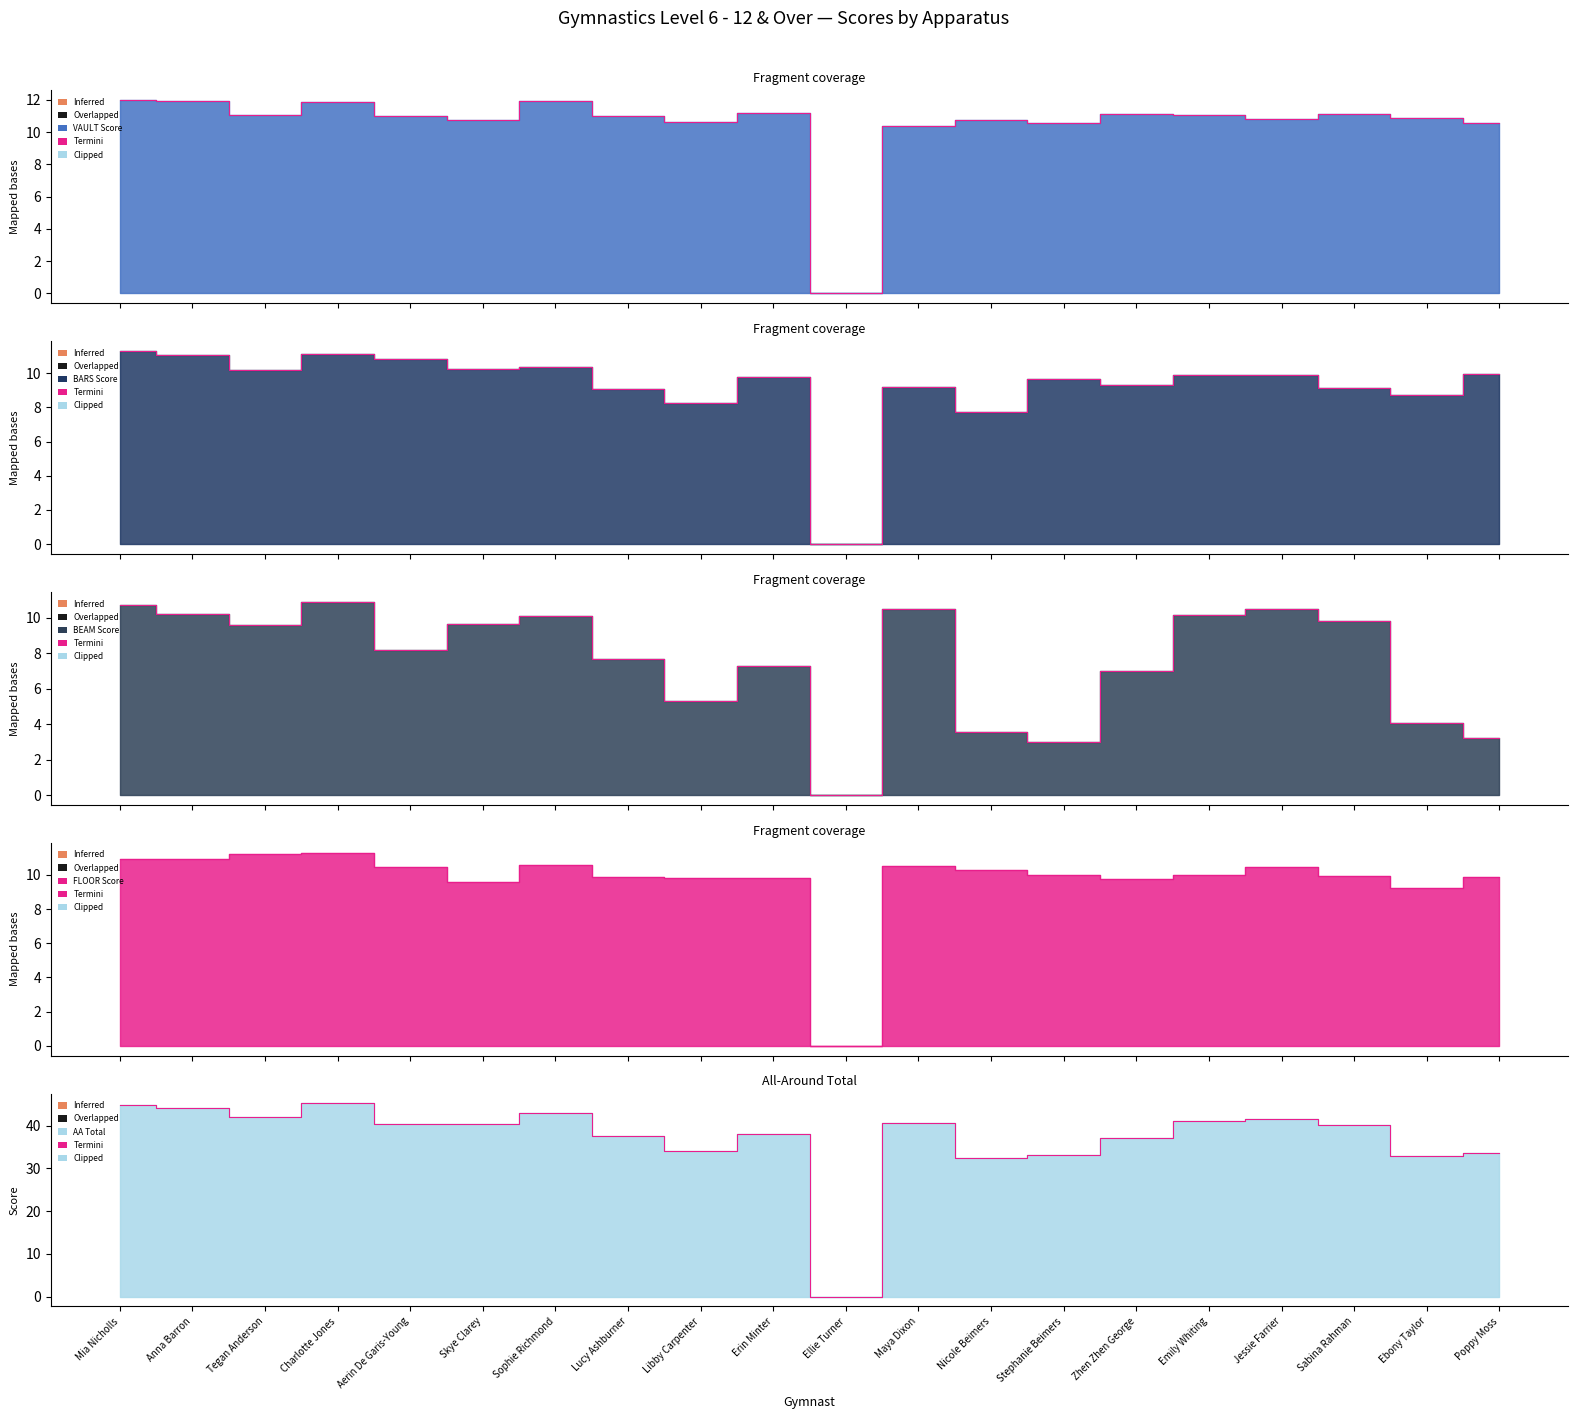

The value of AA Total (edge) at Charlotte Jones is 45.2. True or false?

True